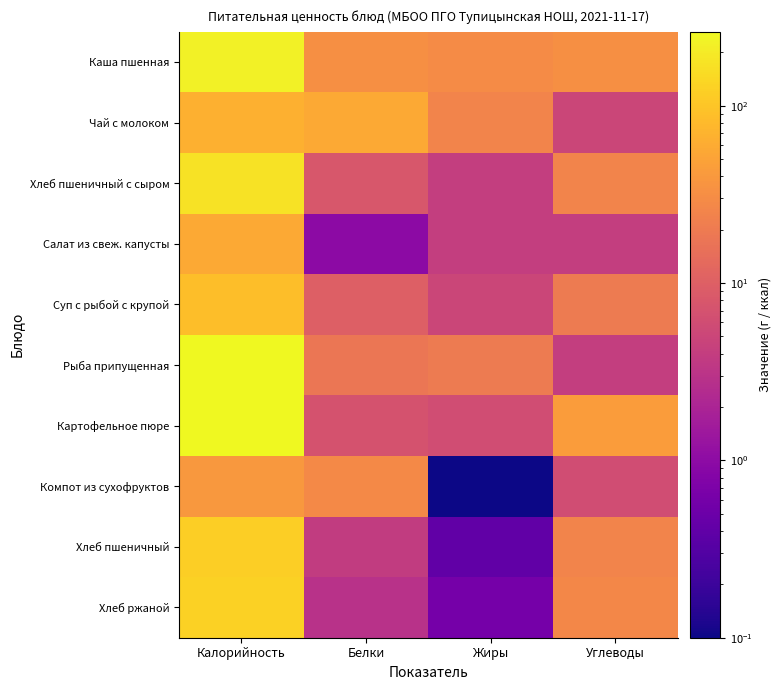

What is the approximate value of Салат из свеж. капусты at Калорийность?

57.0